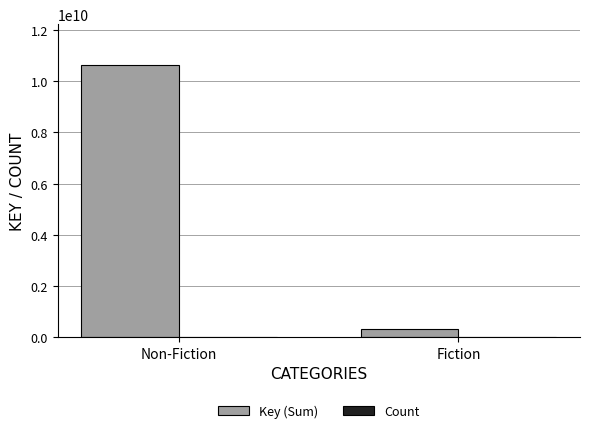

Between Non-Fiction and Fiction, which series saw the biggest shift?

Key (Sum)